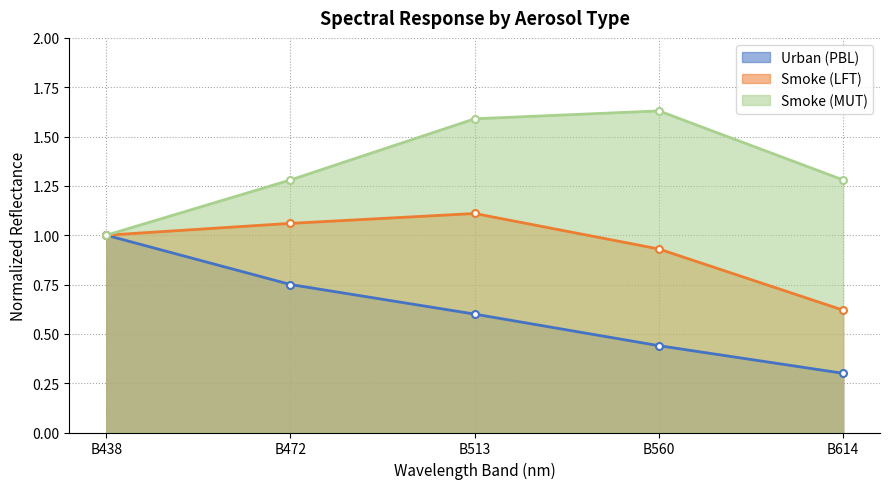

What is the difference between the Urban (PBL) values at B472 and B513?

0.2